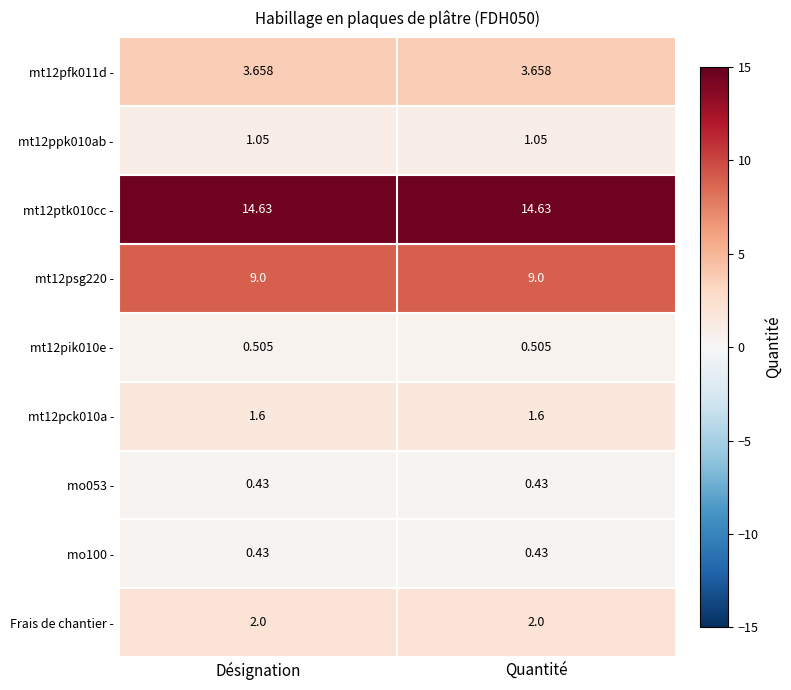

At Quantité, list the series in order from smallest to largest.

mo053 -, mo100 -, mt12pik010e -, mt12ppk010ab -, mt12pck010a -, Frais de chantier -, mt12pfk011d -, mt12psg220 -, mt12ptk010cc -